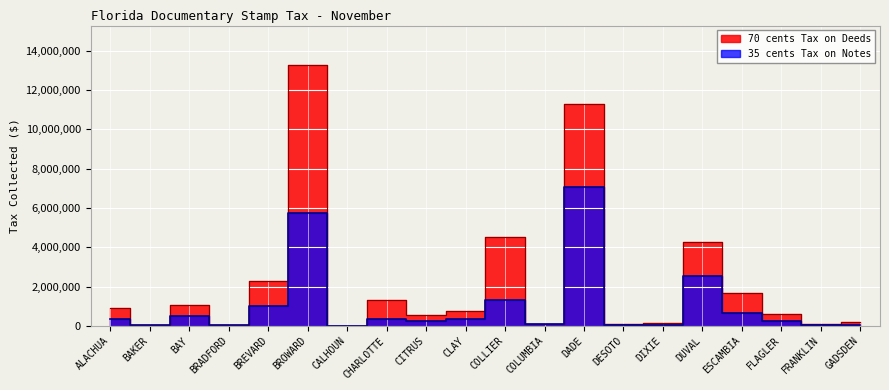

At which category does the chart reach its minimum across all series?

CALHOUN